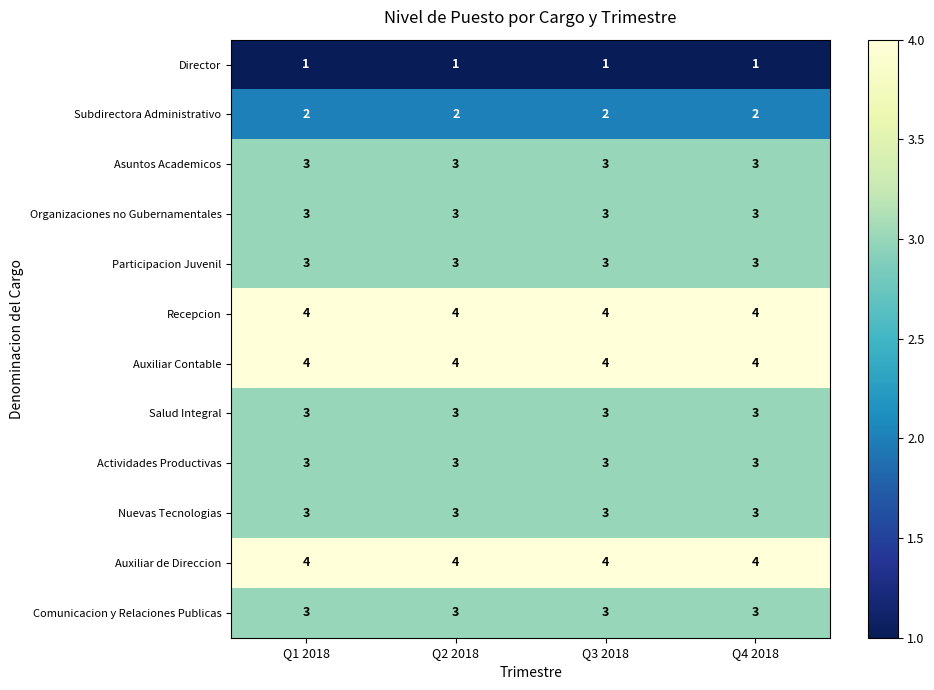

What is the spread (max minus min) of values at Q3 2018?

3